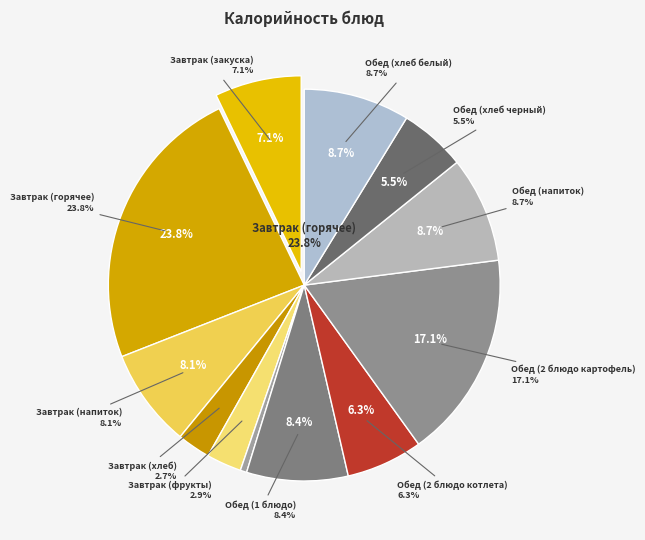

To the nearest percent, what is the difference between the largest and smallest slice percentages?

23%